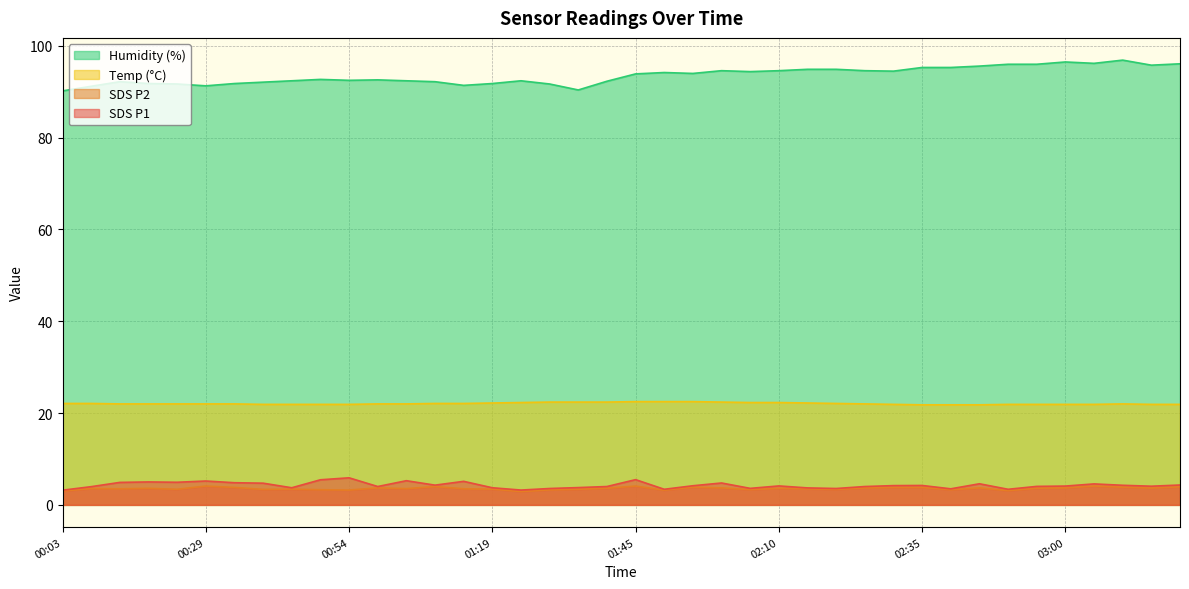

At which category is the sum across all series the highest?

03:11